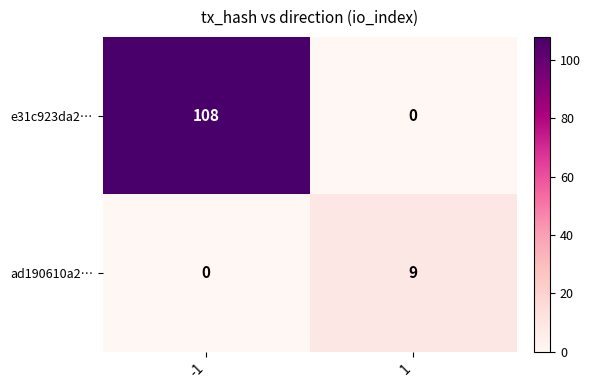

What is the spread (max minus min) of values at 1?

9